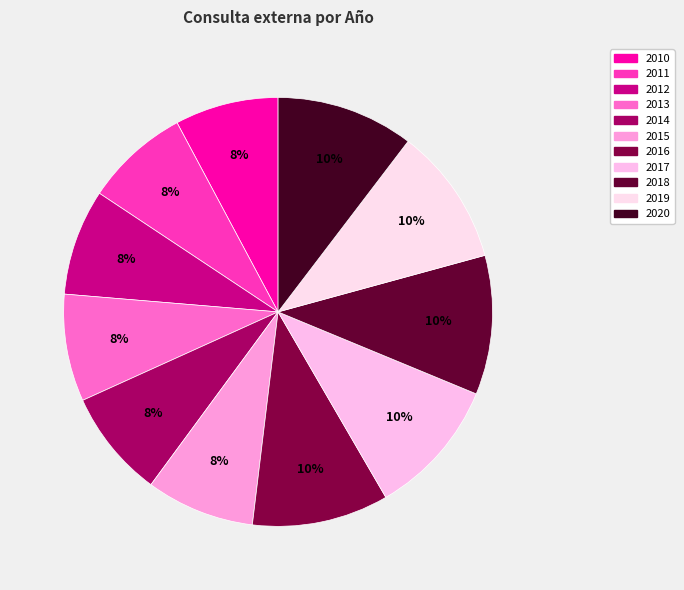

Which slice is the largest?

2018